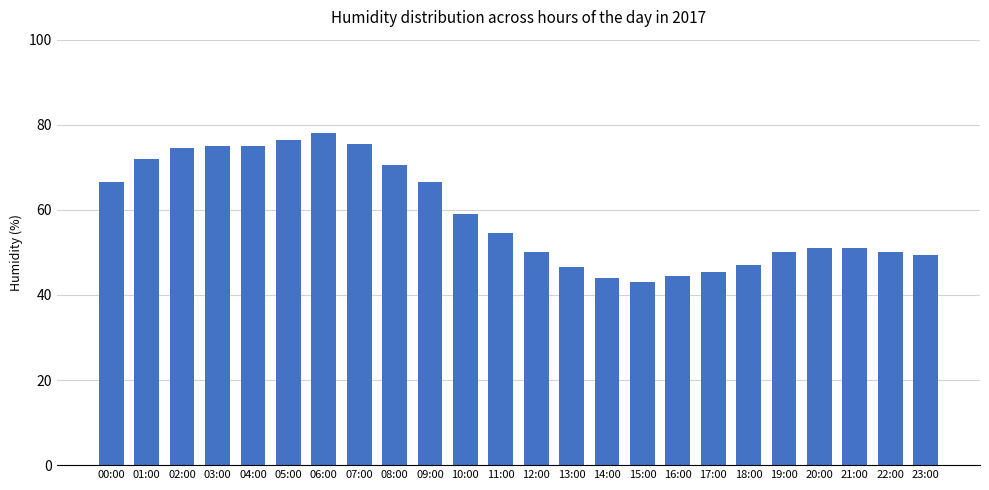

What is the change in value from 05:00 to 14:00?

-32.5